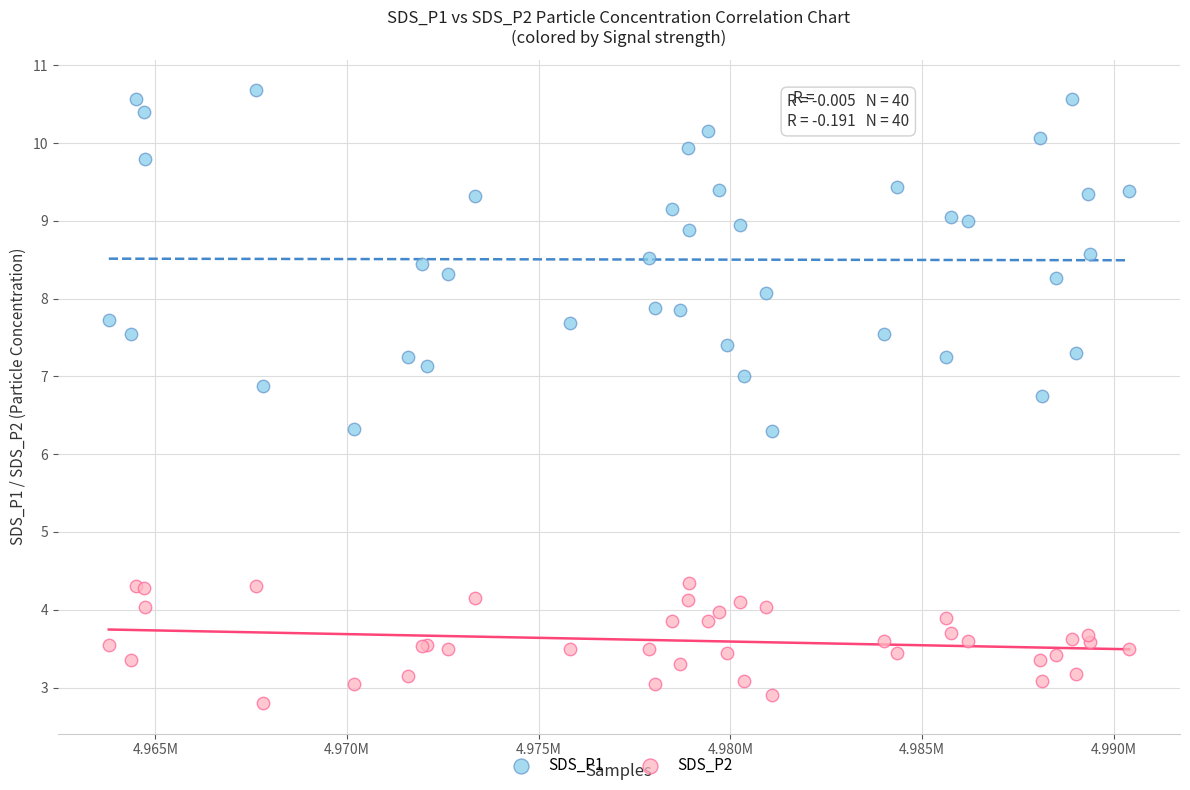

Which series reaches the maximum Y coordinate?

SDS_P1